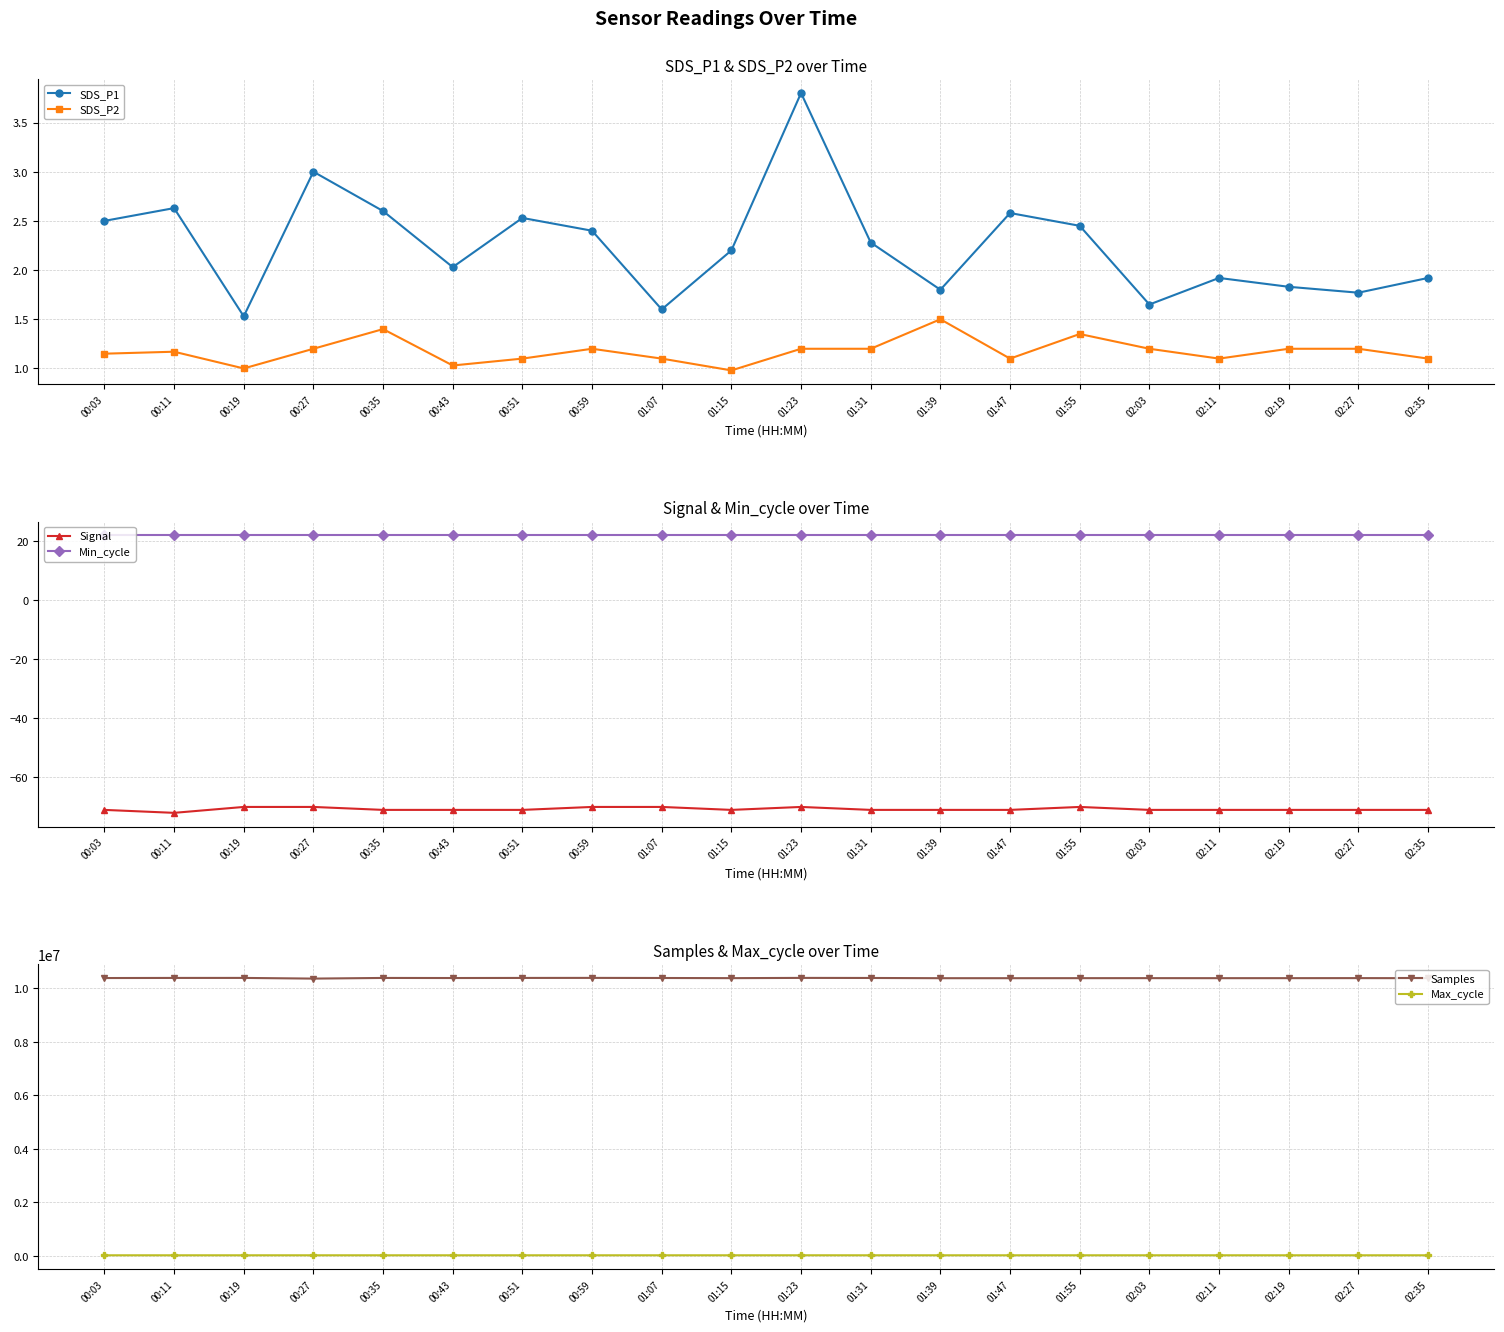

In SDS_P2, how many points are lower than both neighbors (excluding endpoints)?

5